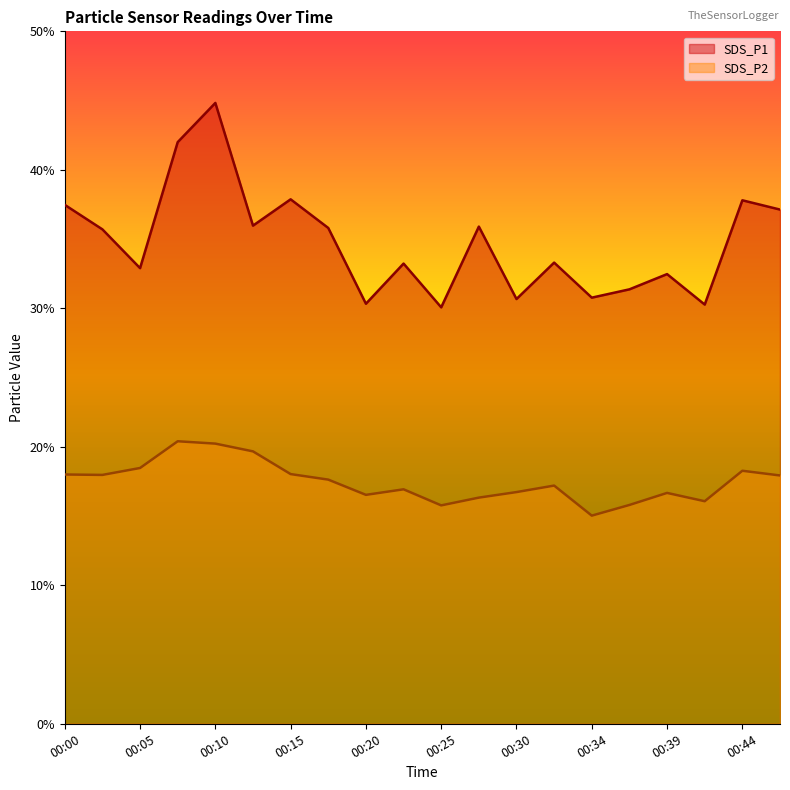

At which category does SDS_P2 reach its first local peak?

00:08